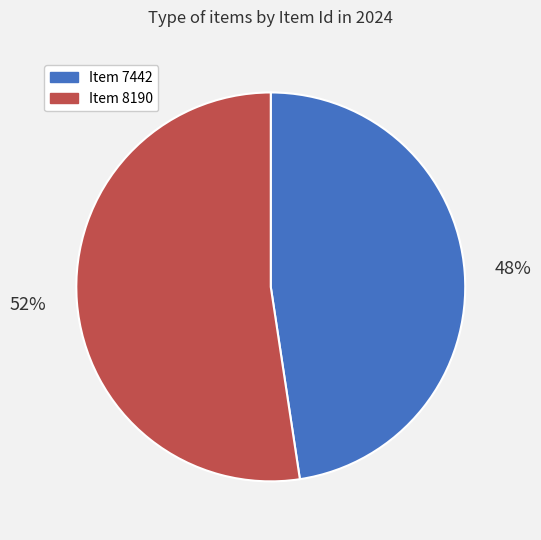

Is it true that Item 7442 is 48% of the pie?

True